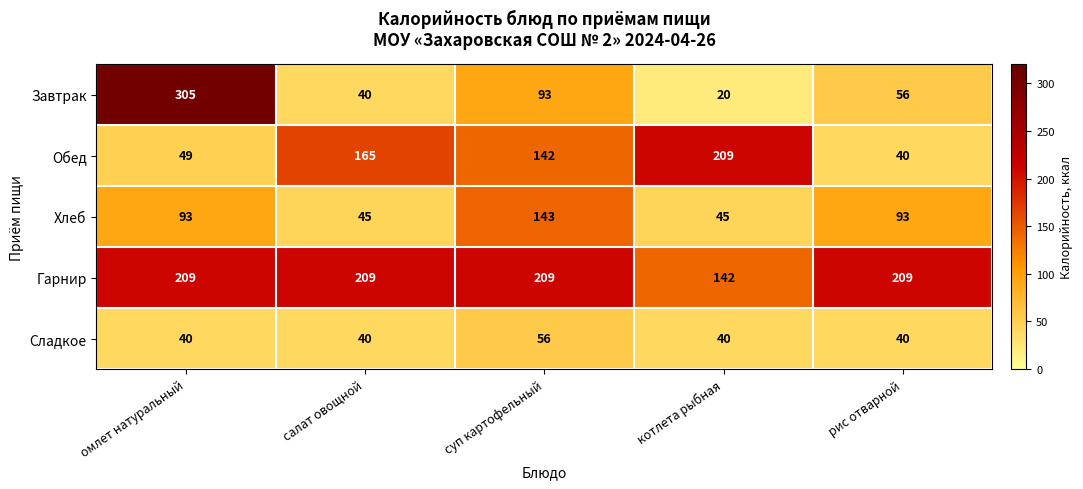

Reading left to right, what are all the values shown in this chart?

Завтрак: 305	40	93	20	56
Обед: 49	165	142	209	40
Хлеб: 93	45	143	45	93
Гарнир: 209	209	209	142	209
Сладкое: 40	40	56	40	40